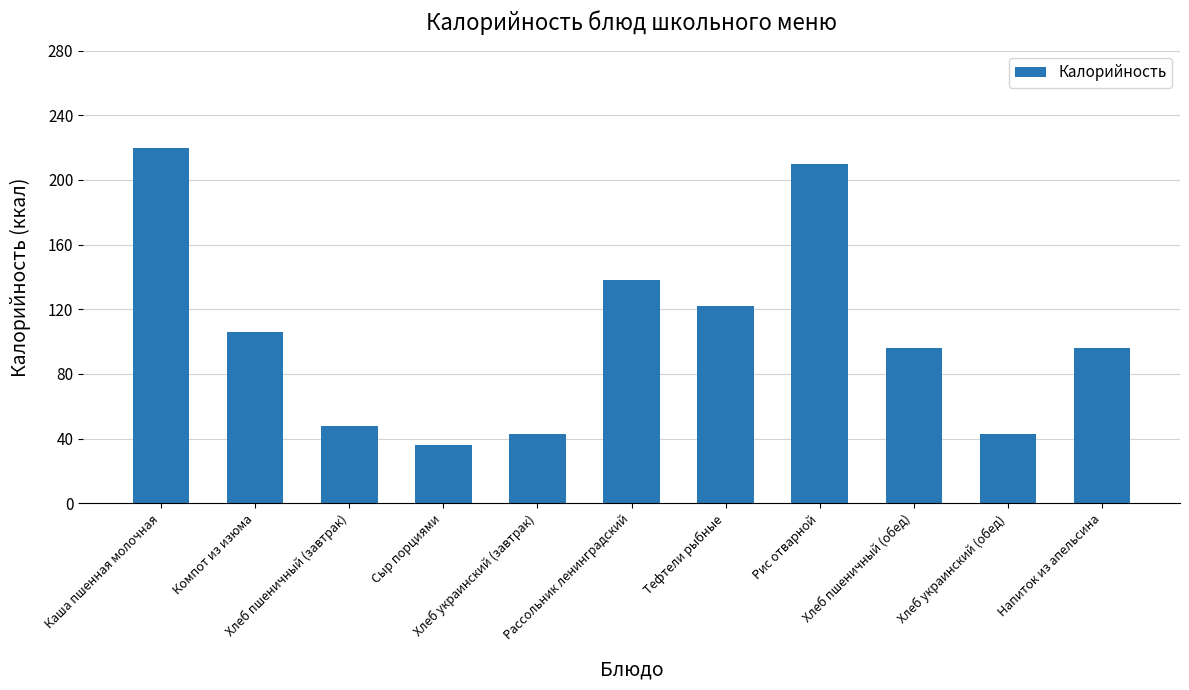

What is the change in value from Компот из изюма to Хлеб украинский (завтрак)?

-63